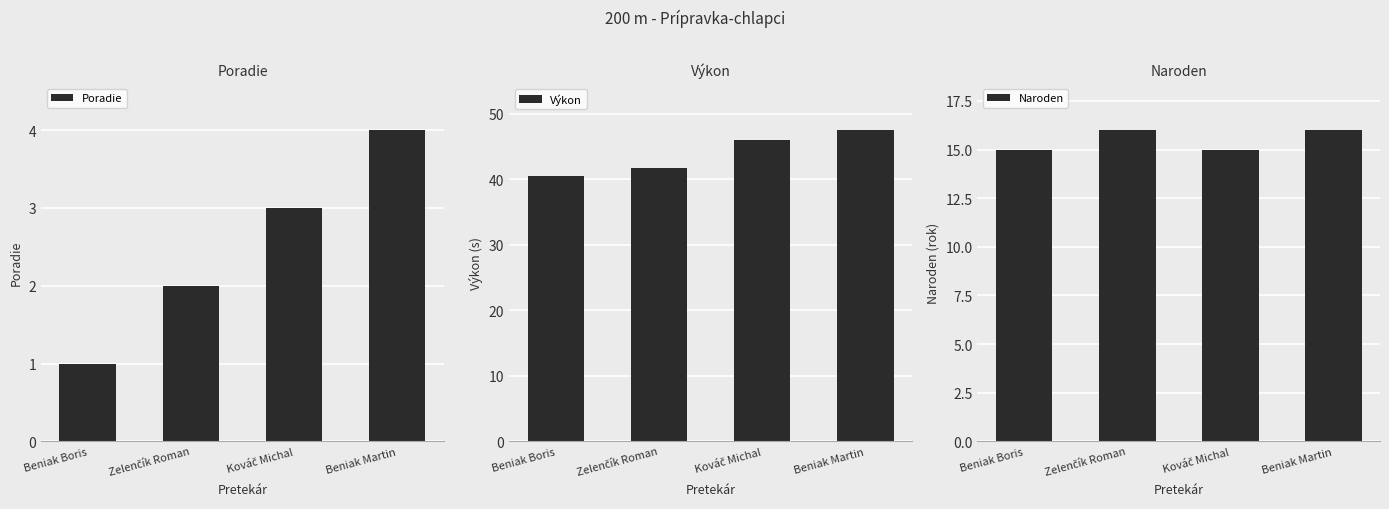

What is the maximum value for Naroden?

16